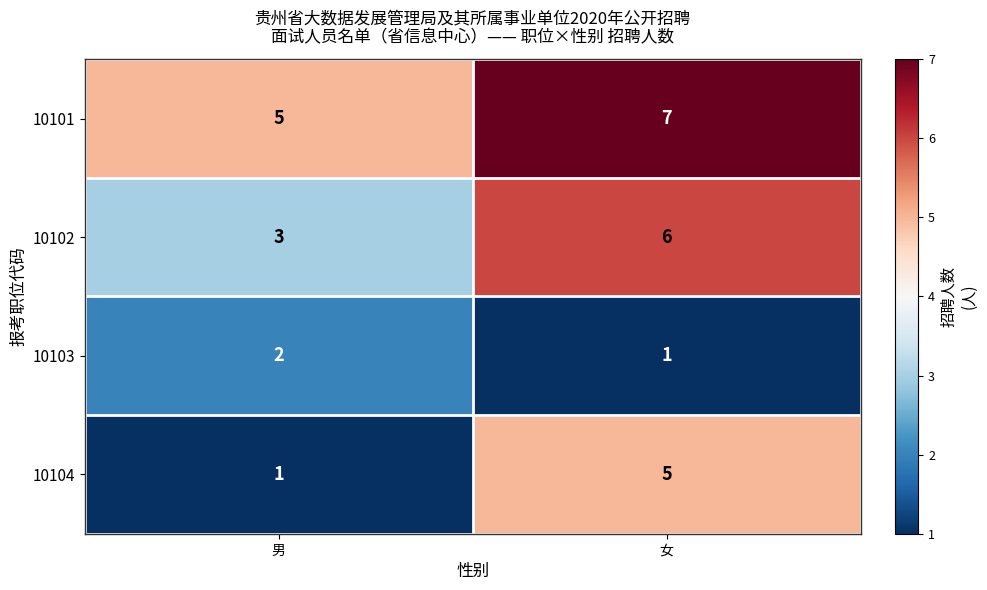

What is the difference between the maximum and minimum values in the 10104 series?

4